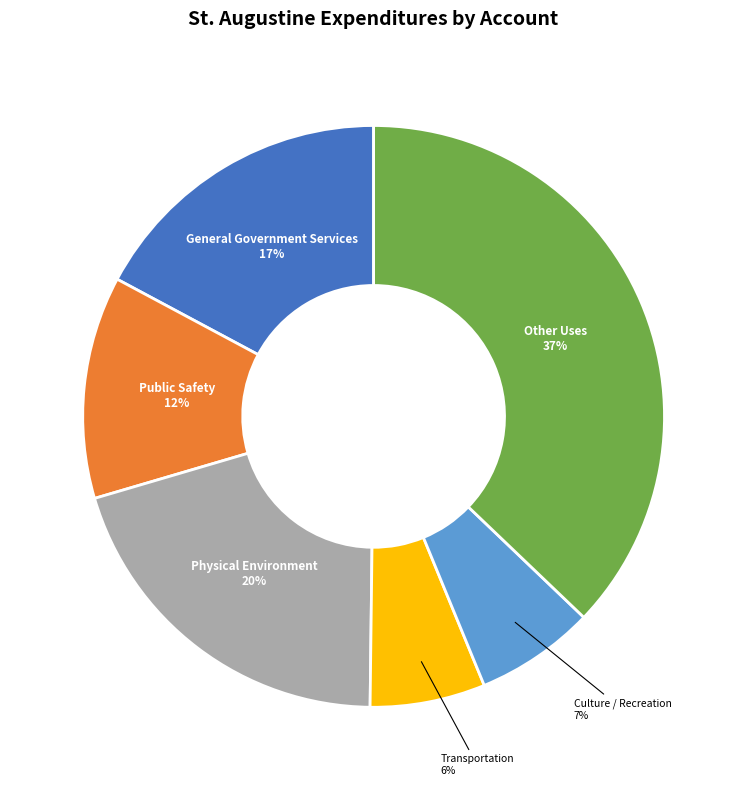

To the nearest percent, what is the average slice percentage?

17%